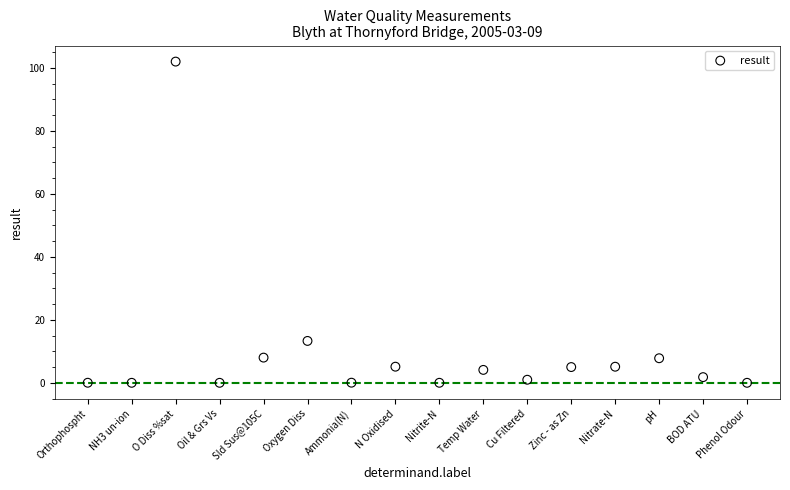

What Y value in the scatter plot is closest to 51?

13.3